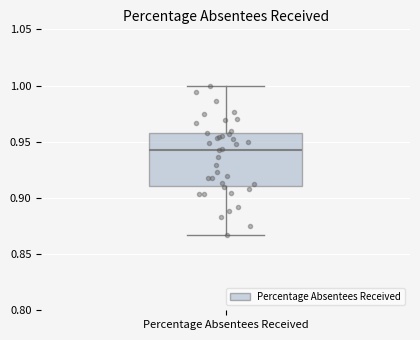

Transcribe this box plot: give where the median line is, the range the box spans, and where the two whiskers end, as read against the y-axis. The values are not printed on the chart, so give them approximately, as read against the axis.

median 0.945, box 0.910 to 0.955, whiskers 0.865 to 1.000